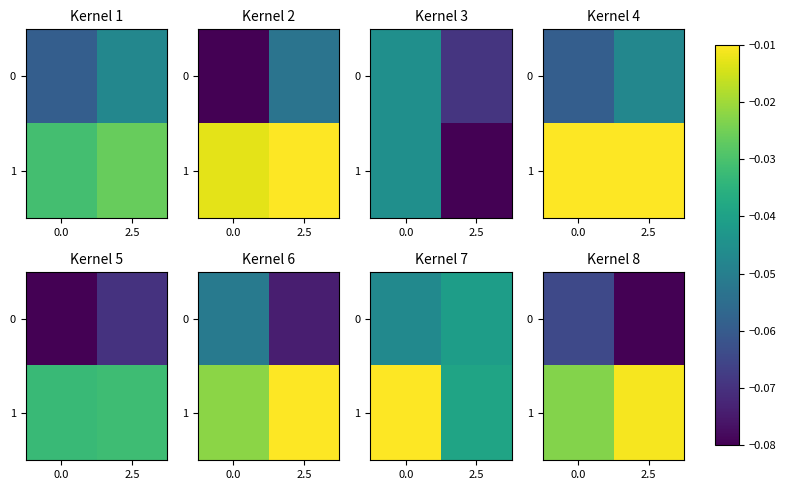

How many categories are shown in the chart?

2